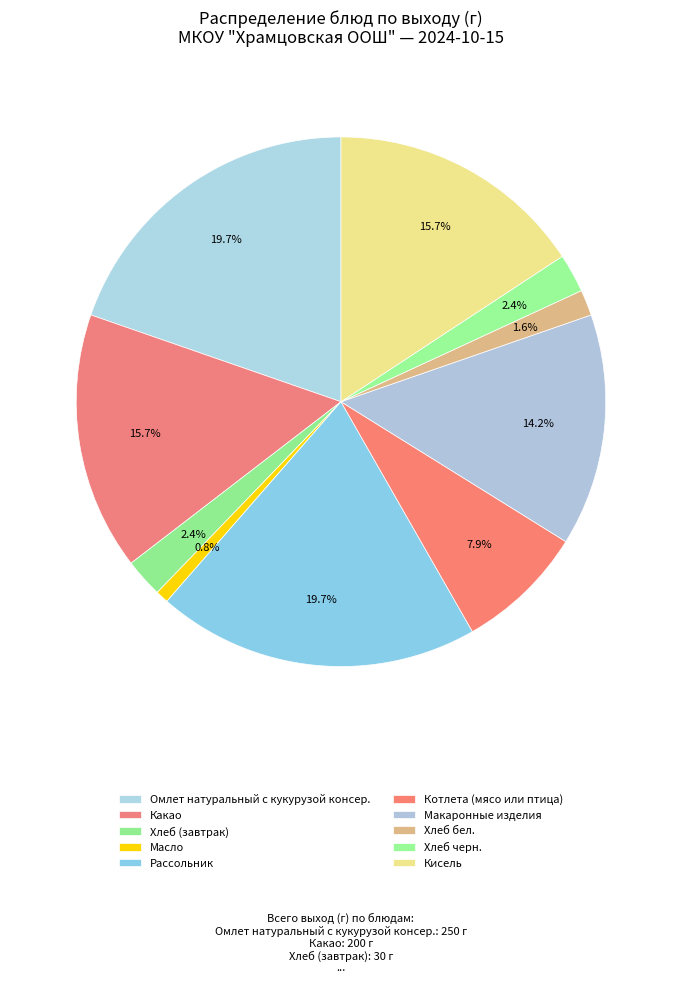

How many slices are in this pie chart?

10